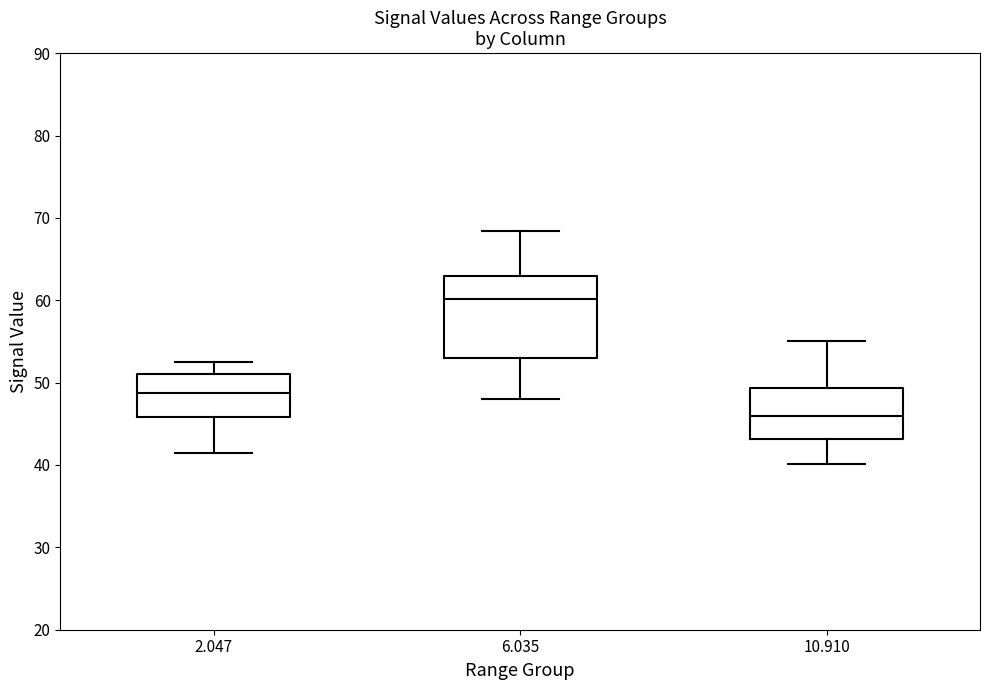

Reading left to right, read every box against the y-axis: the position of its median line, the range the box covers, and the ends of its whiskers. The values are not printed on the chart, so give them approximately, as read against the axis.

2.047: median 49, box 46 to 51, whiskers 42 to 53
6.035: median 60, box 53 to 63, whiskers 48 to 68
10.910: median 46, box 43 to 49, whiskers 40 to 55